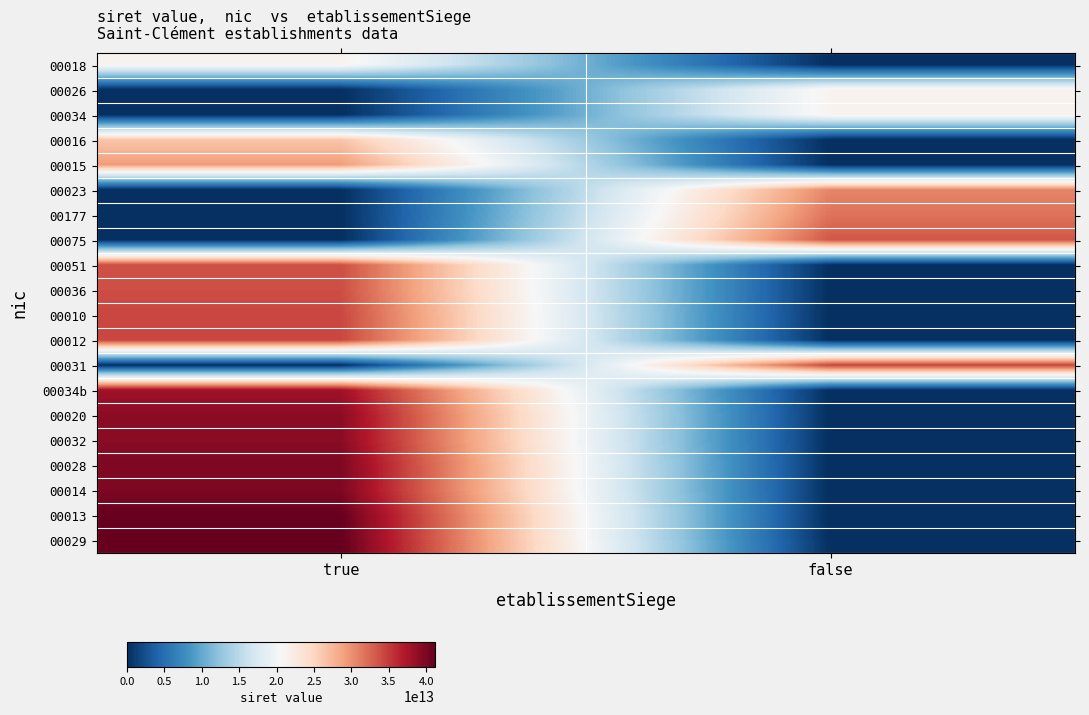

What is the total value across all series at true?

491794075400328